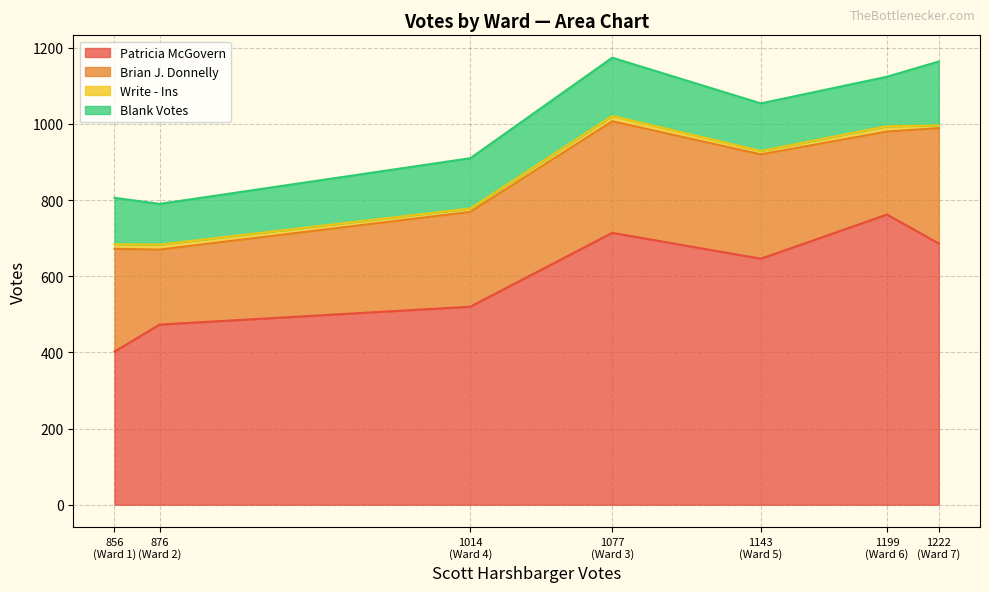

Which has a higher value, Ward 3 or Ward 4?

Ward 3